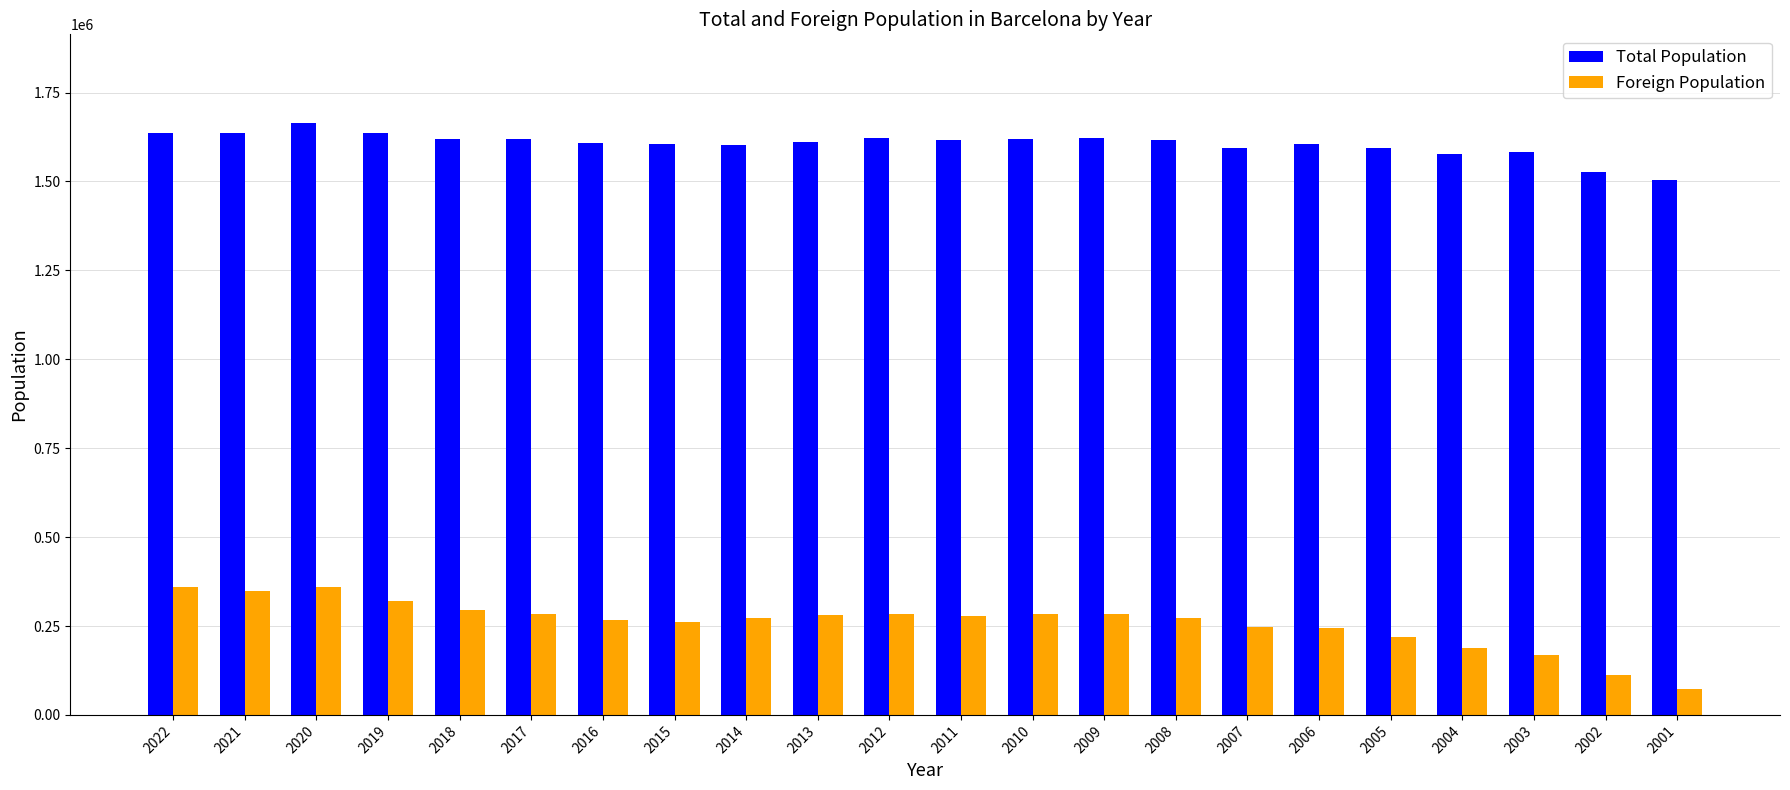

Rank the series by their maximum value, from highest to lowest.

Total Population, Foreign Population